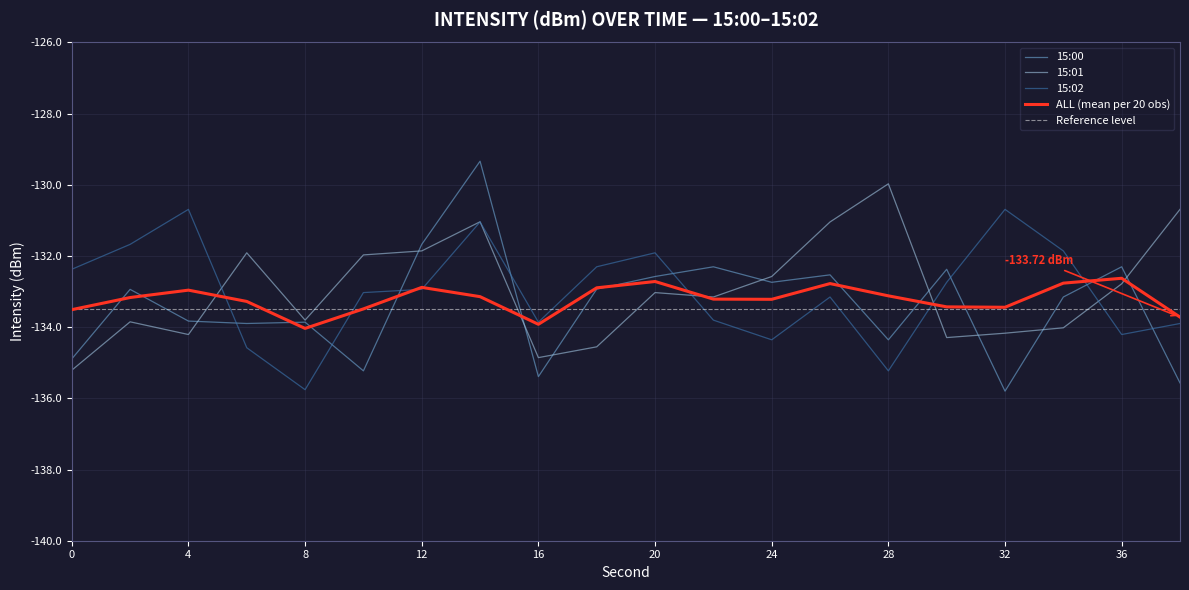

At how many categories does at least one series exceed -131?

5